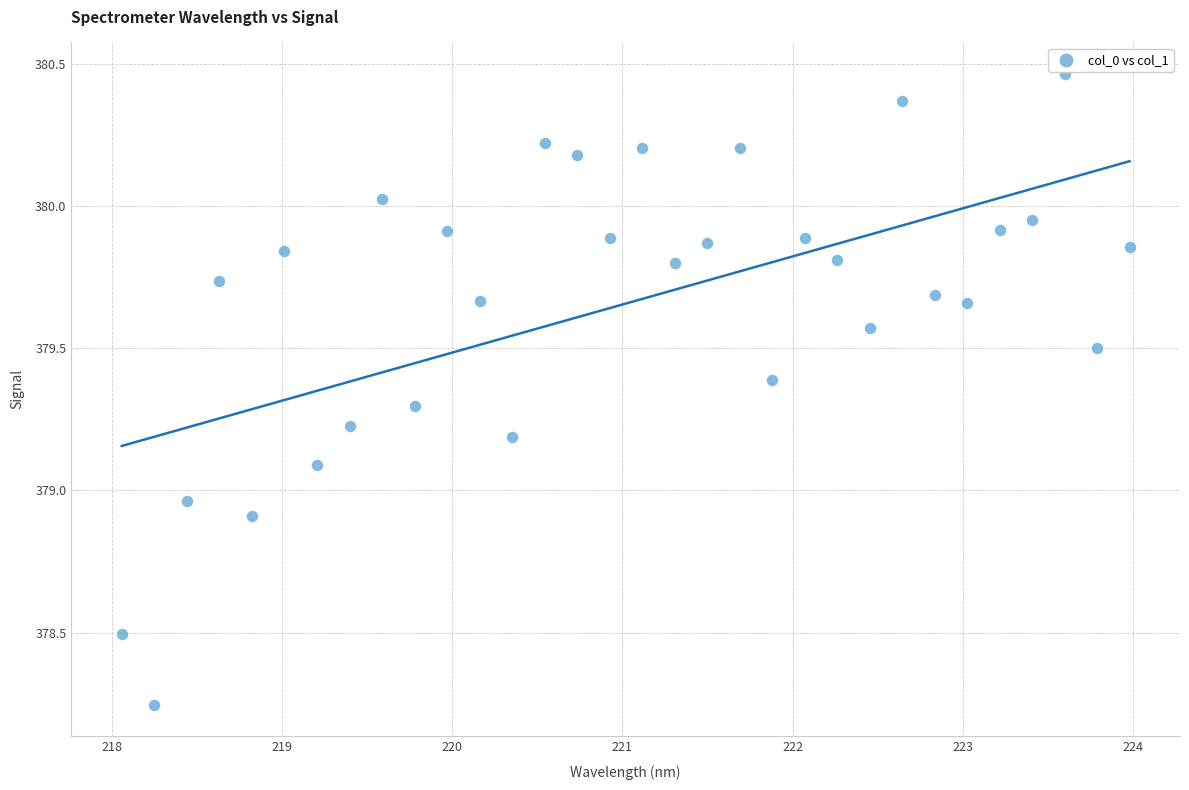

What is the range of Y values (max minus min)?

2.2